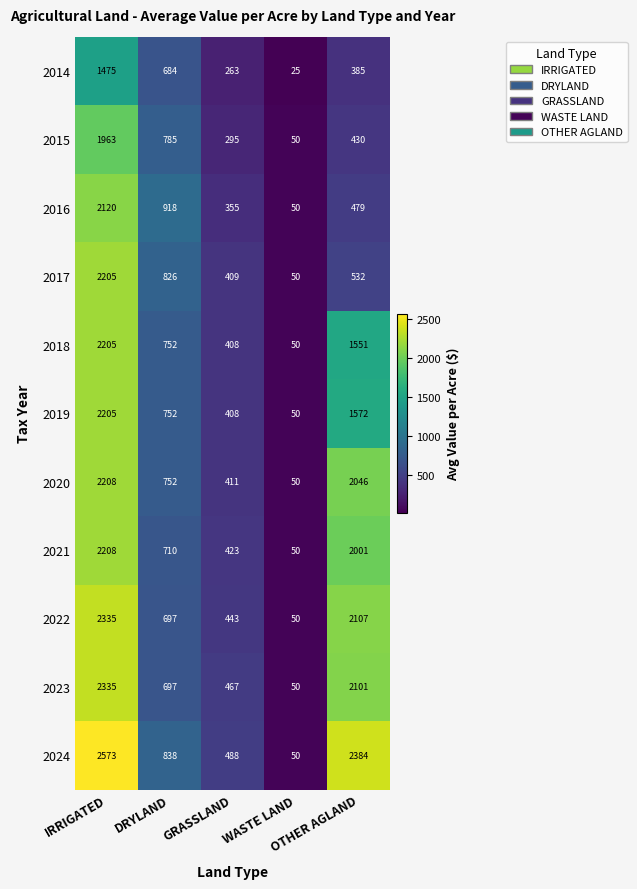

What is the average value of the 2022 series?

1126